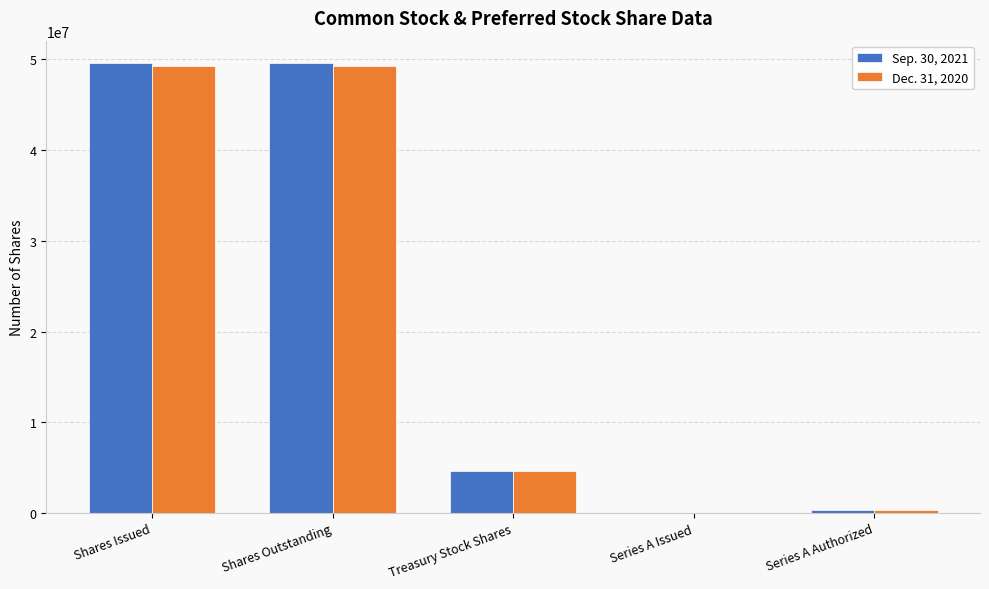

Reading left to right, list all the values displayed in this chart.

Sep. 30, 2021: Shares Issued=49591852	Shares Outstanding=49591852	Treasury Stock Shares=4604365	Series A Issued=35000	Series A Authorized=350000
Dec. 31, 2020: Shares Issued=49279453	Shares Outstanding=49279453	Treasury Stock Shares=4604365	Series A Issued=35000	Series A Authorized=350000